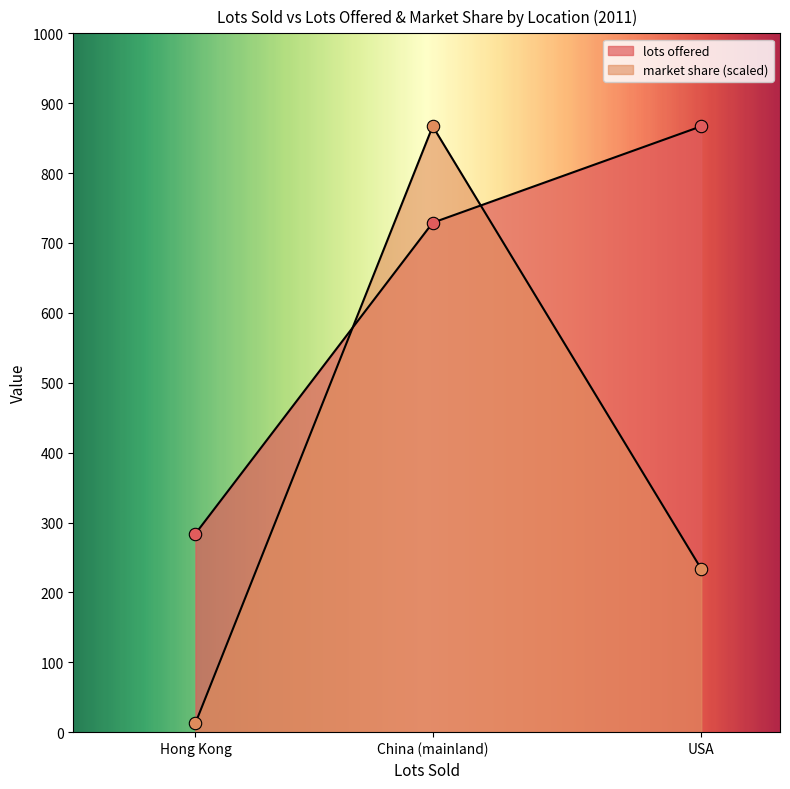

How many lines are shown in the chart?

2